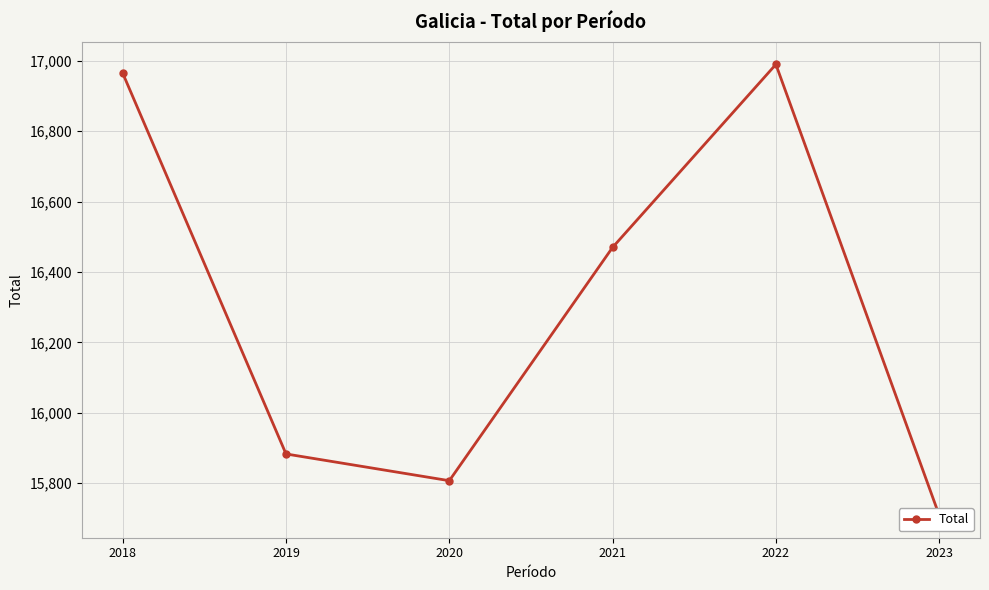

Reading right to left, list all the values displayed in this chart.

2023=15709	2022=16990	2021=16470	2020=15807	2019=15883	2018=16965